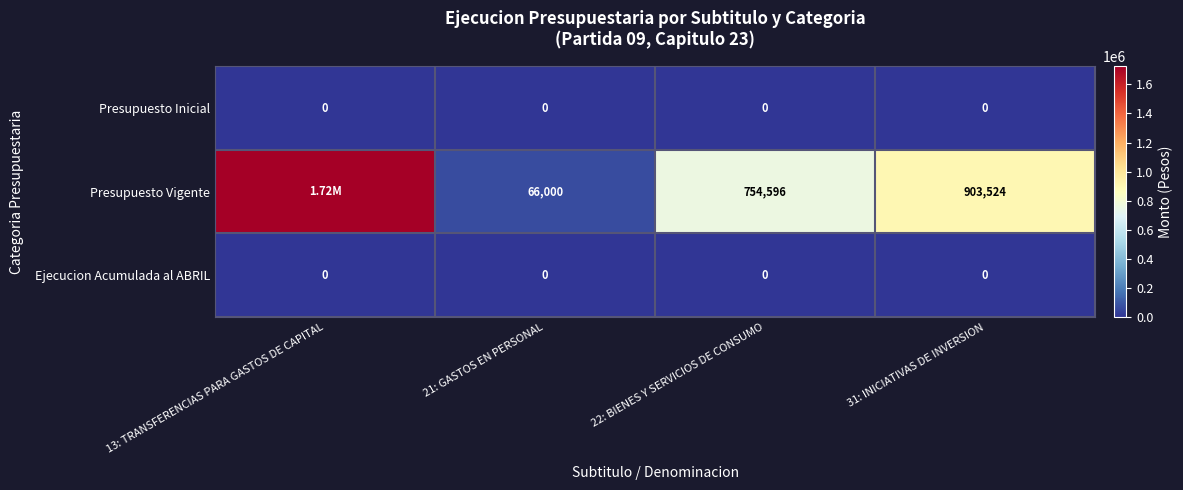

What is the total value across all series at 21: GASTOS EN PERSONAL?

66000